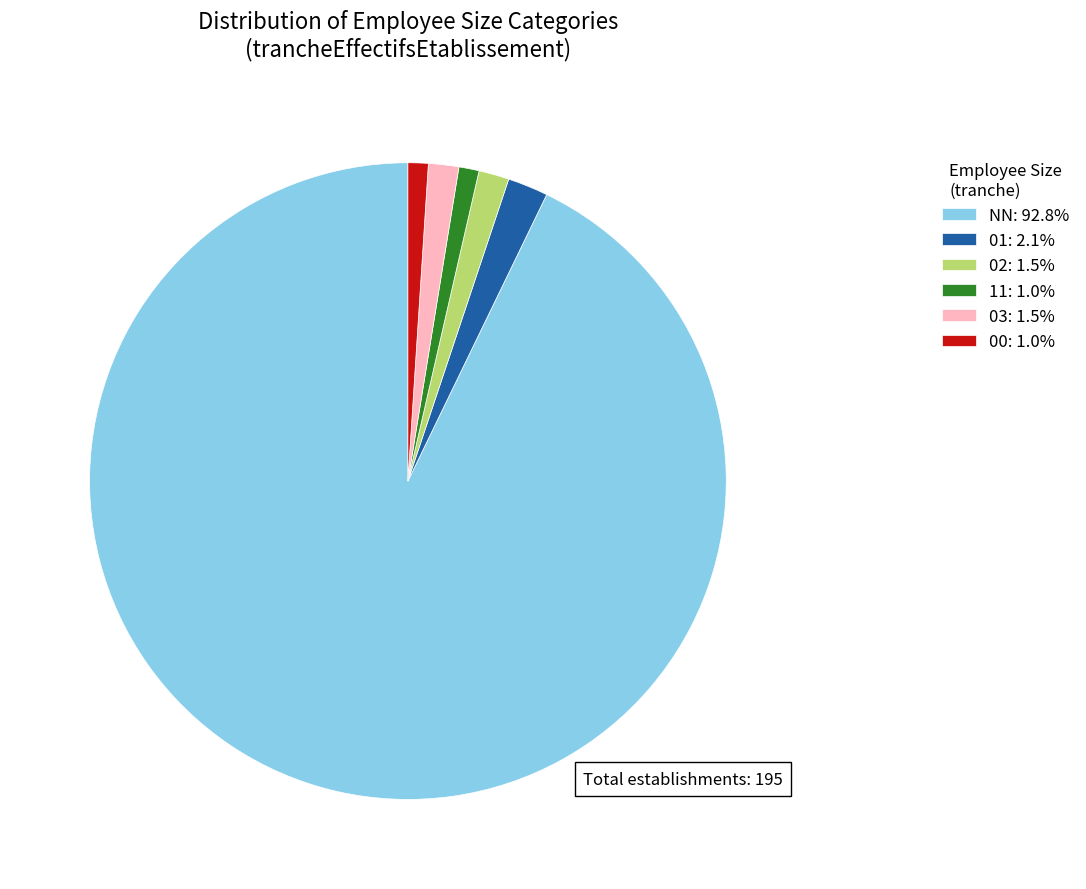

How many segments does this pie chart have?

6